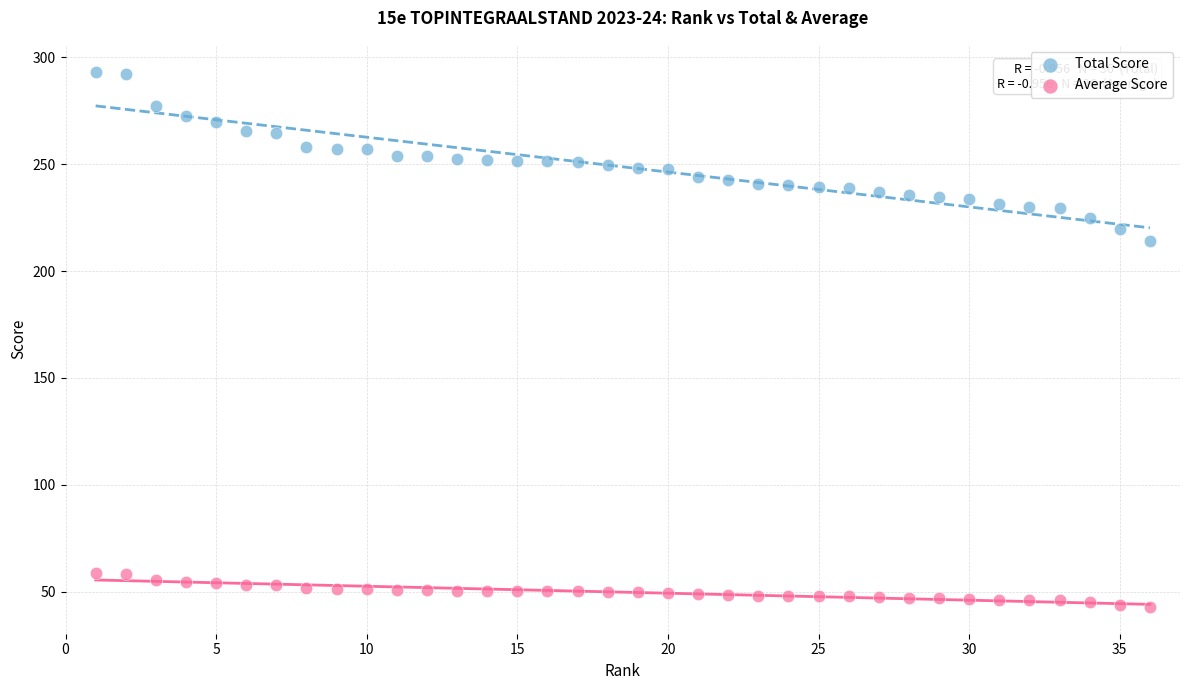

Which series reaches the minimum Y coordinate?

Average Score